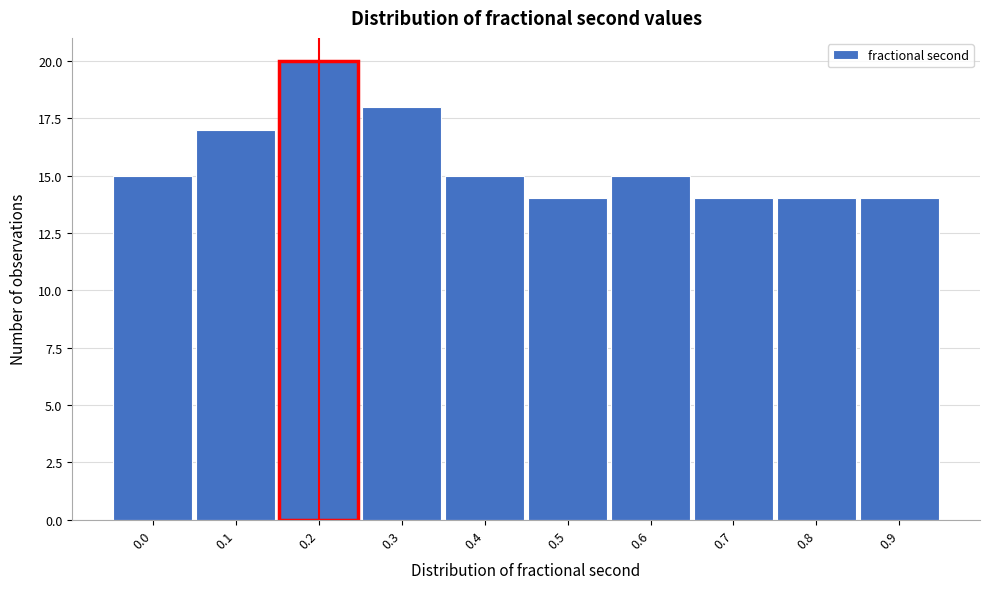

Reading left to right, transcribe all the data shown in this chart.

15	17	20	18	15	14	15	14	14	14